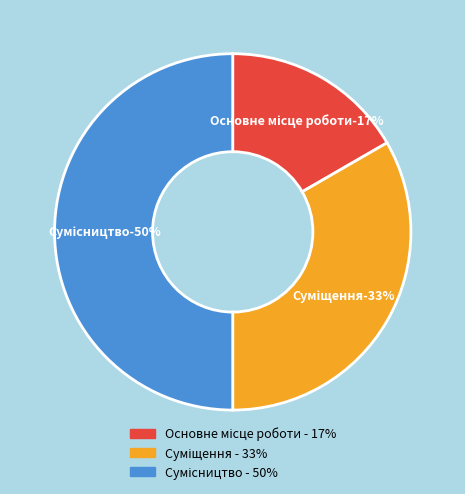

What percentage is NOT represented by Основне місце роботи?

83.3%